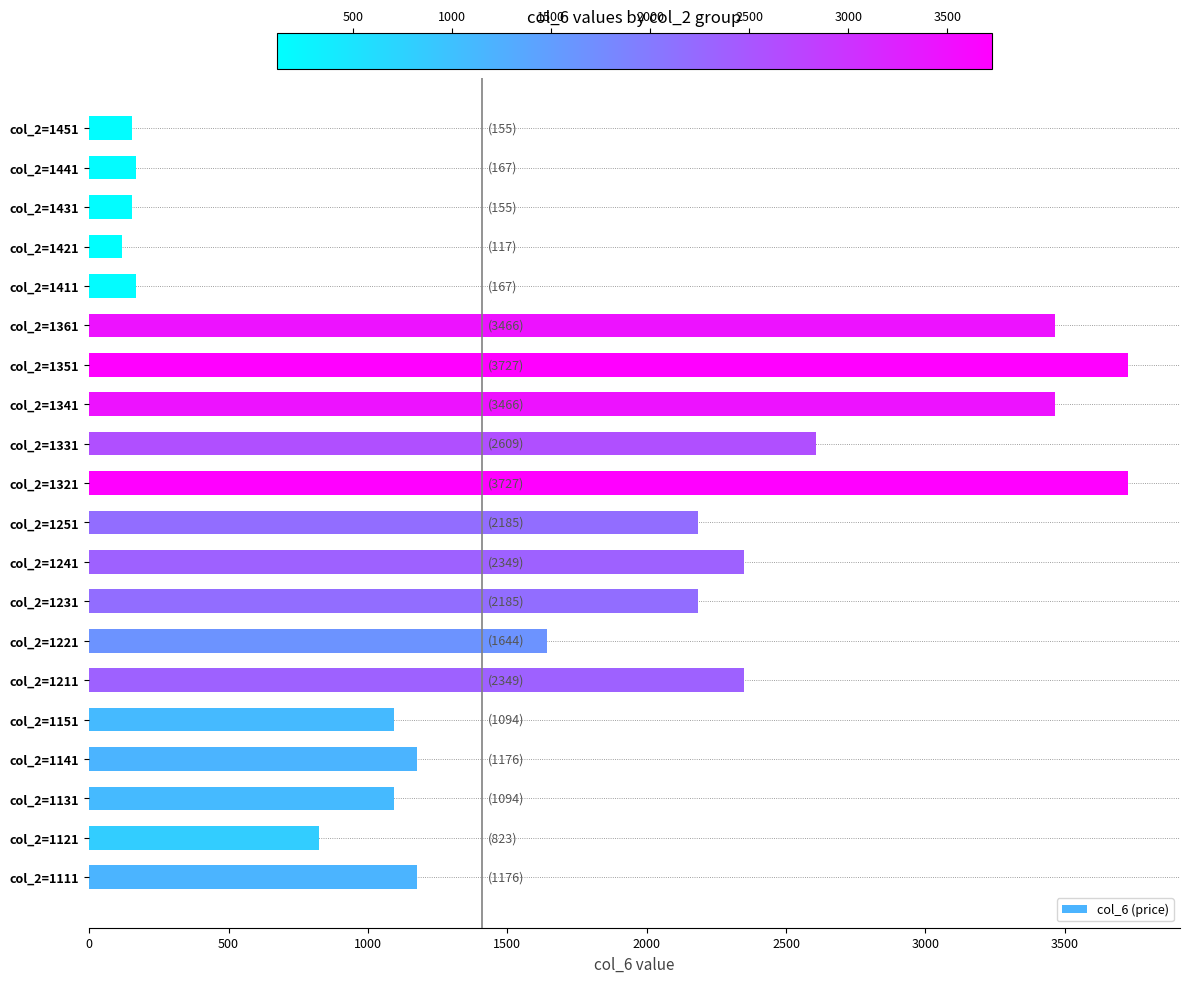

Is it true that the value at col_2=1211 is 1605?

False